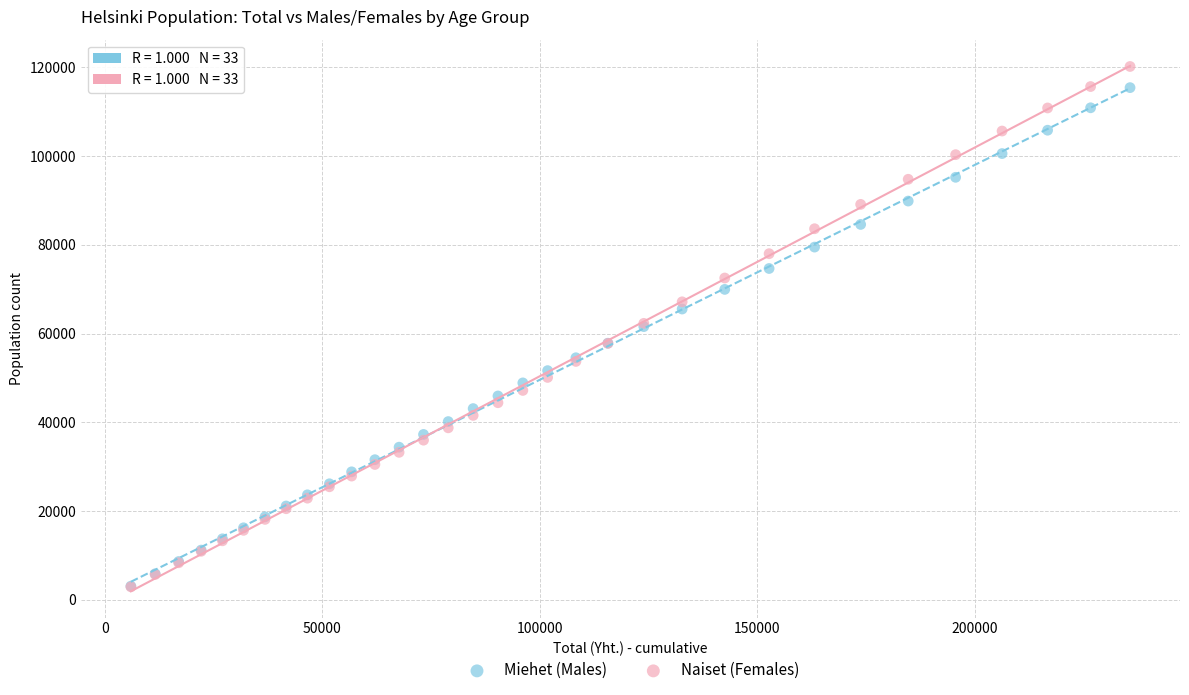

Which series has the widest spread of Y values?

Naiset (Females)